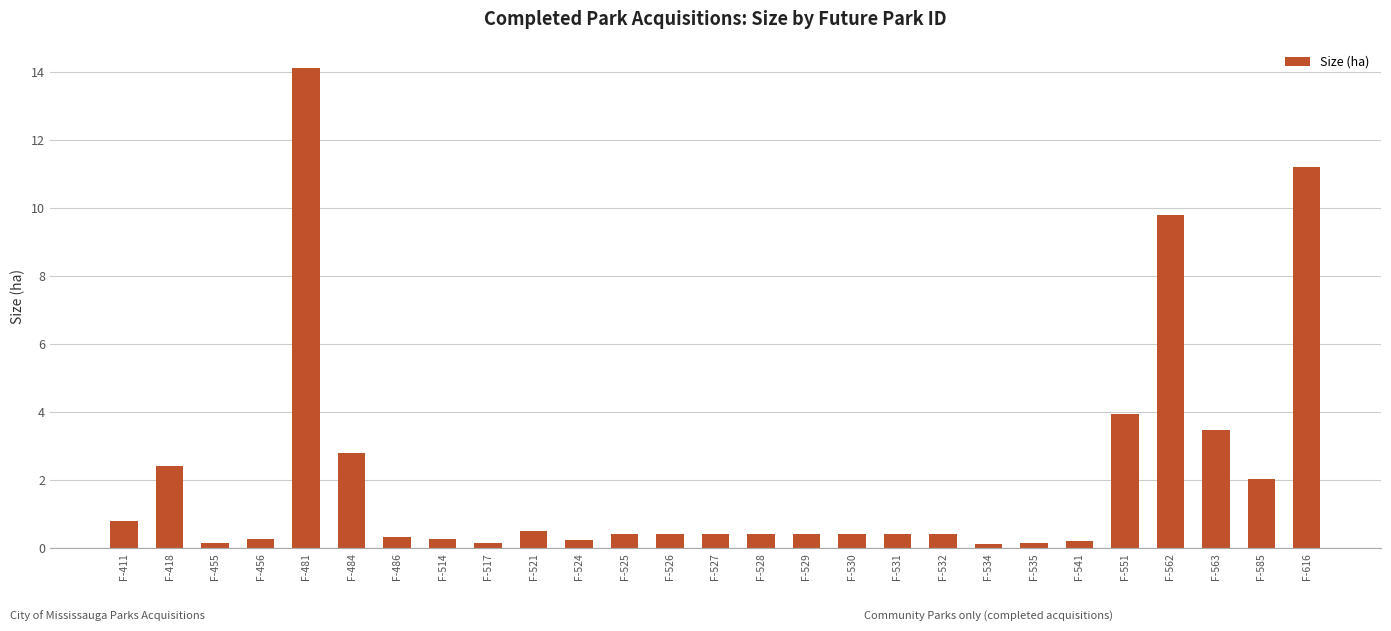

What is the difference between the second highest and minimum values?

11.1